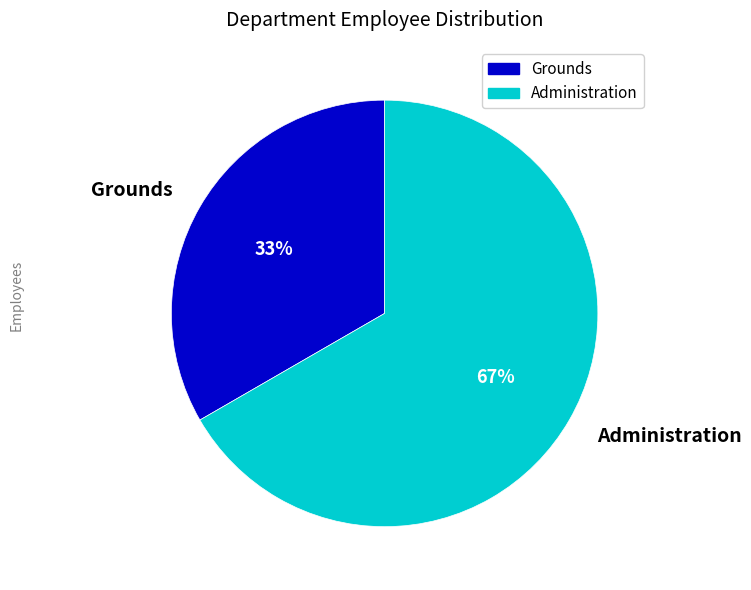

Which category accounts for the majority?

Administration